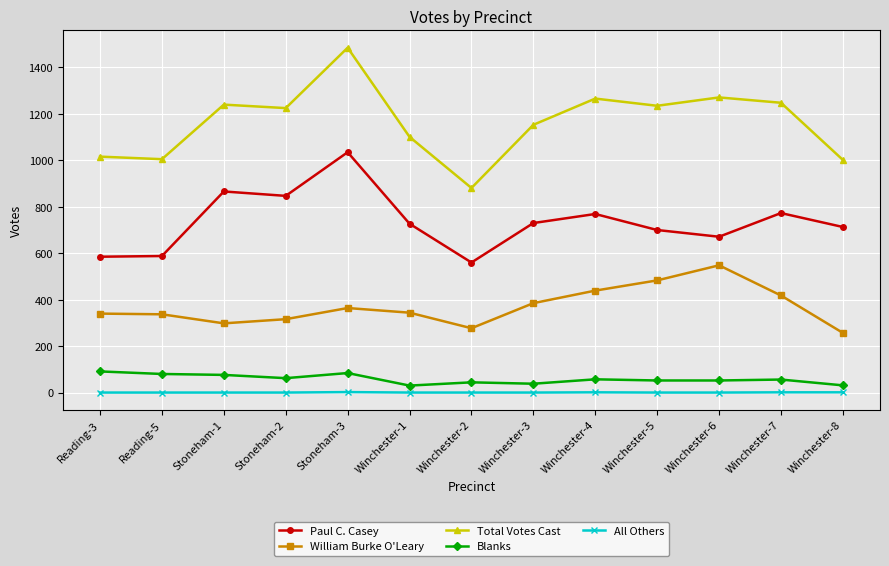

What is the difference between the maximum and minimum values in the Paul C. Casey series?

475